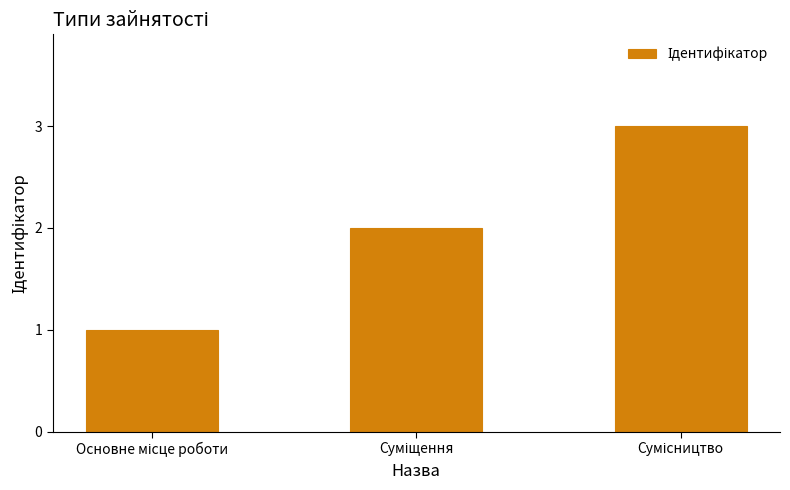

Reading left to right, extract all data points from this chart.

1	2	3